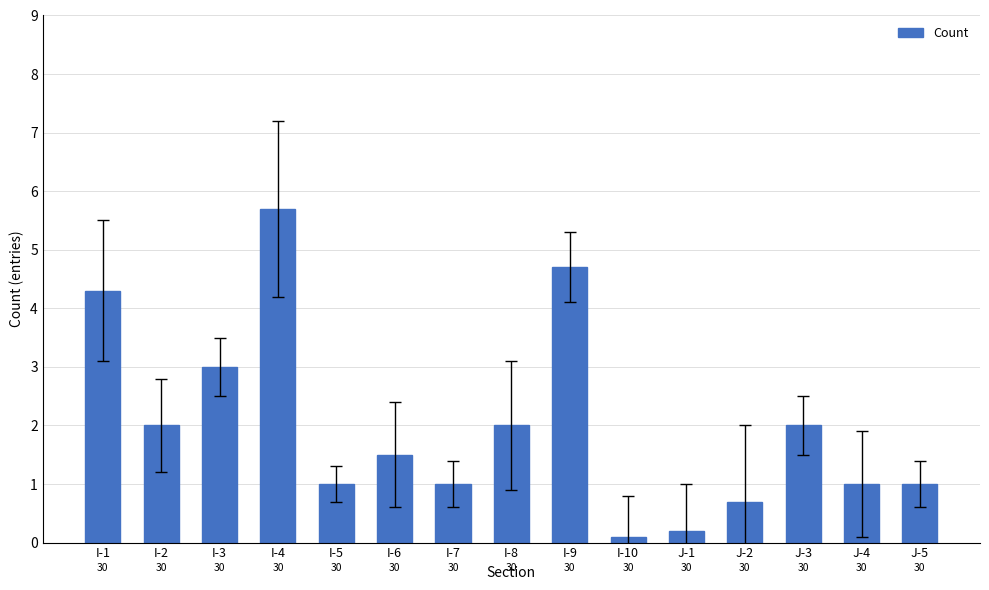

Are the bars horizontal?

No